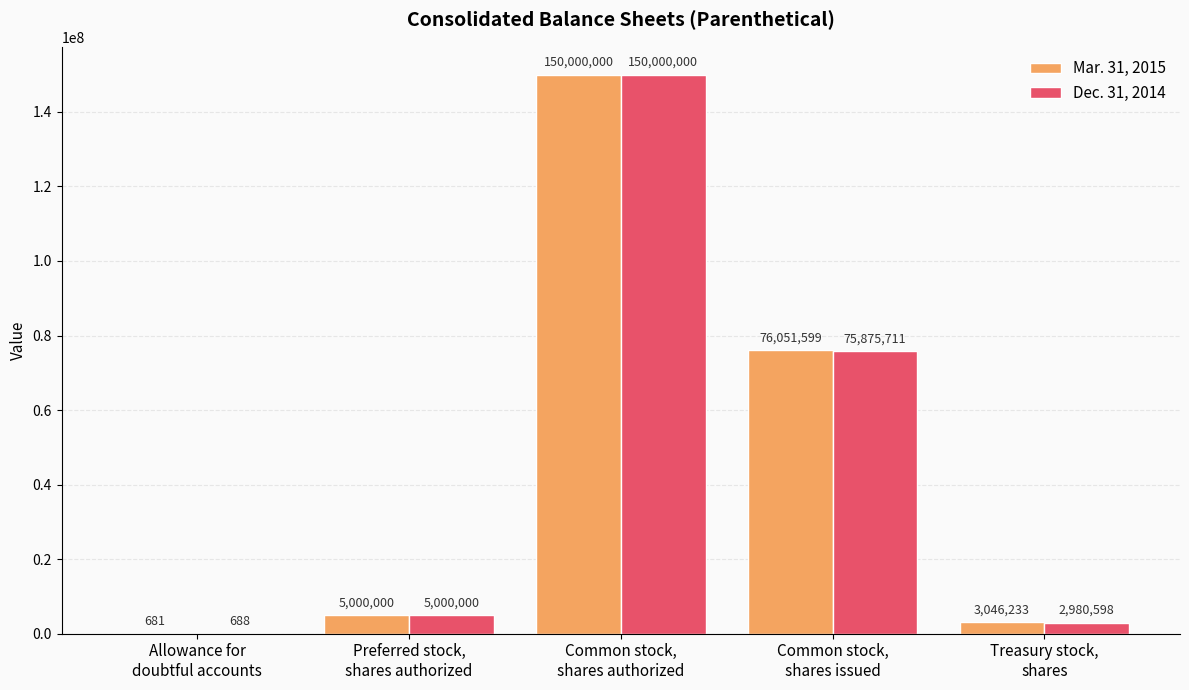

Which series has the largest total across all categories?

Mar. 31, 2015